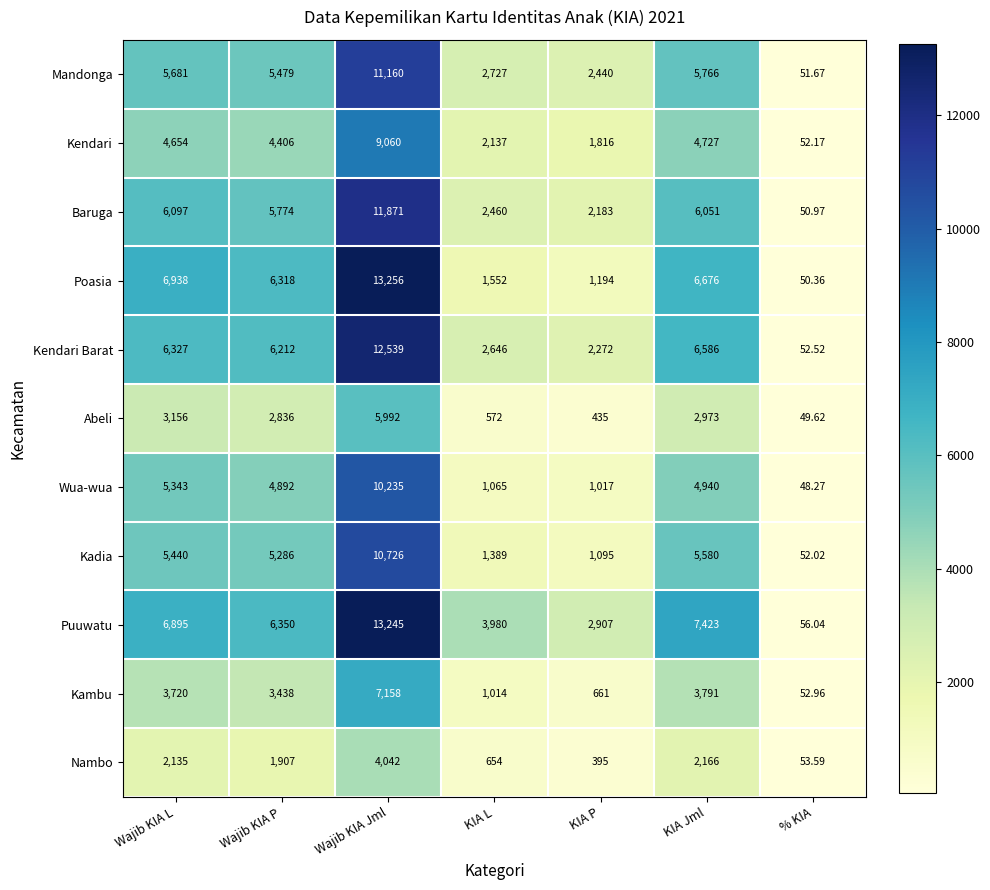

Which series changed the most between Wajib KIA P and % KIA?

Puuwatu